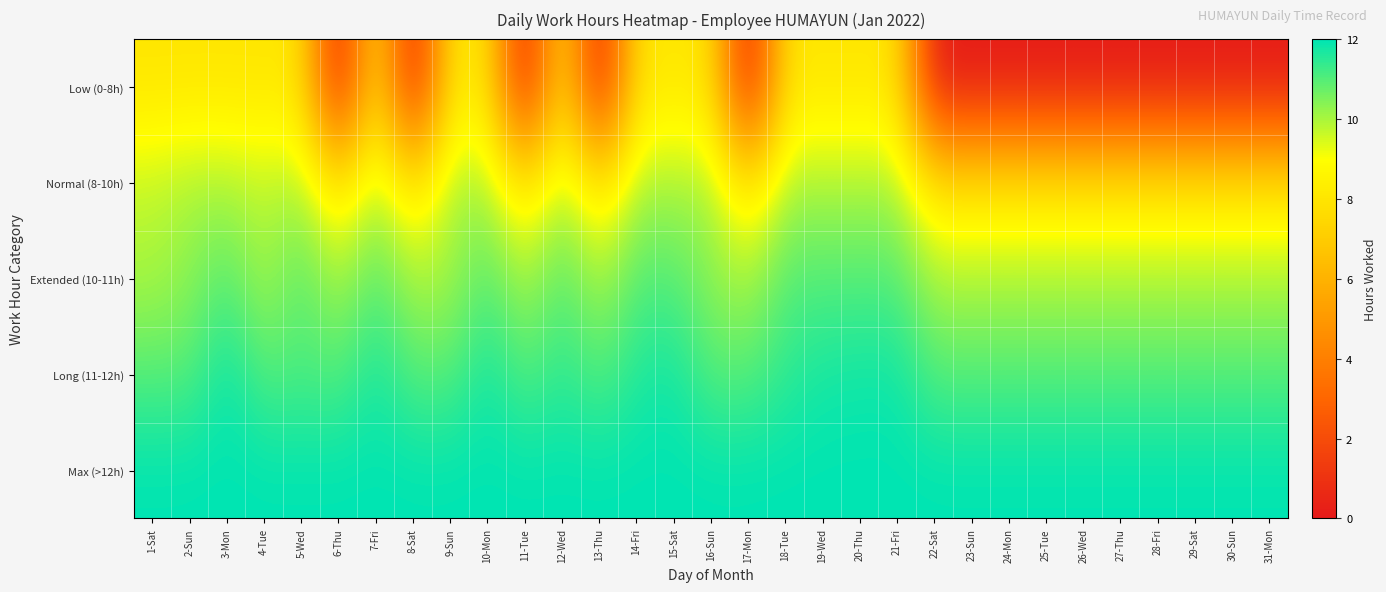

At which category is the sum across all series the highest?

3-Mon